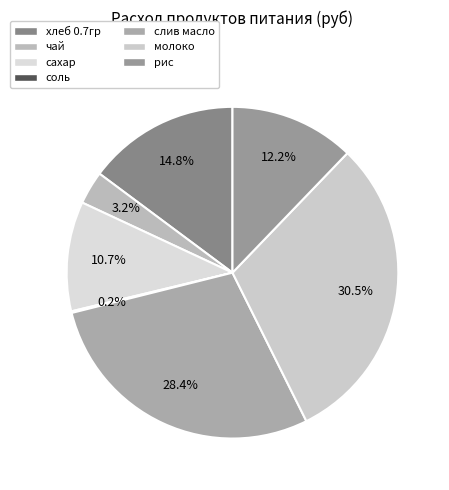

Approximately how many times larger is the value at чай compared to хлеб 0.7гр?

0.2